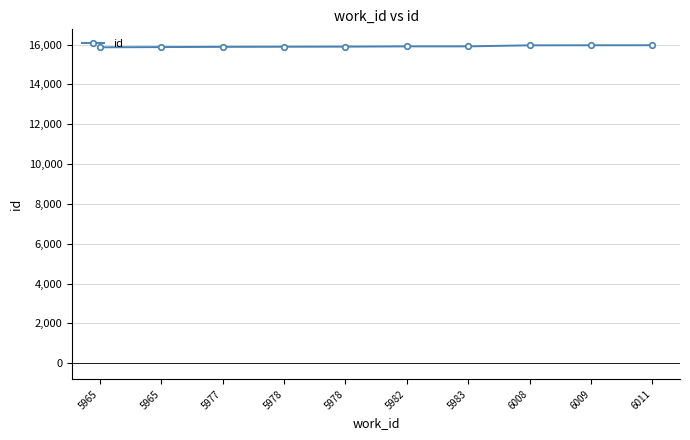

Count the number of data series in this chart.

1